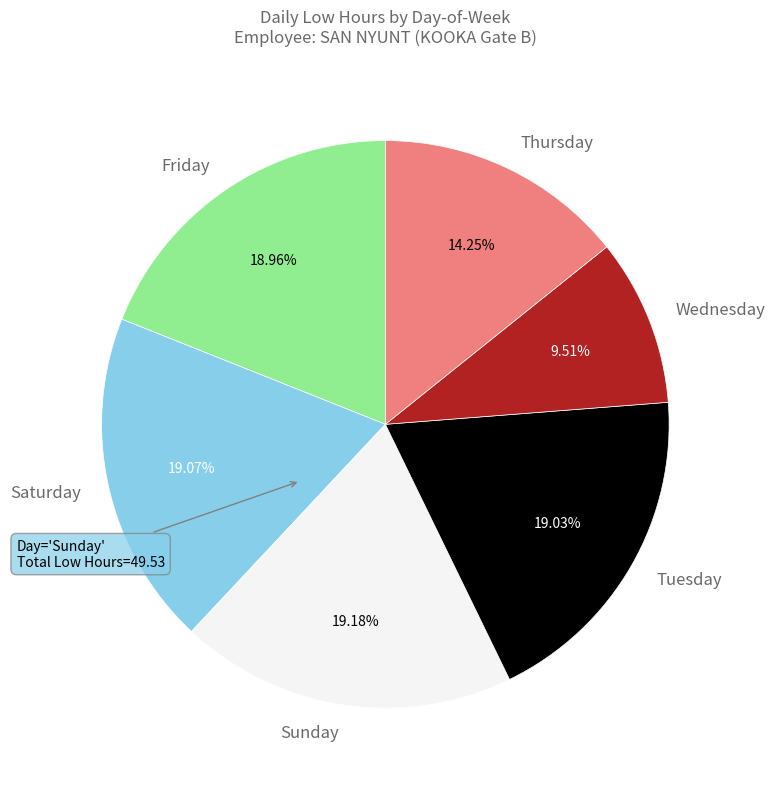

What is the smallest slice in the pie chart?

Wednesday